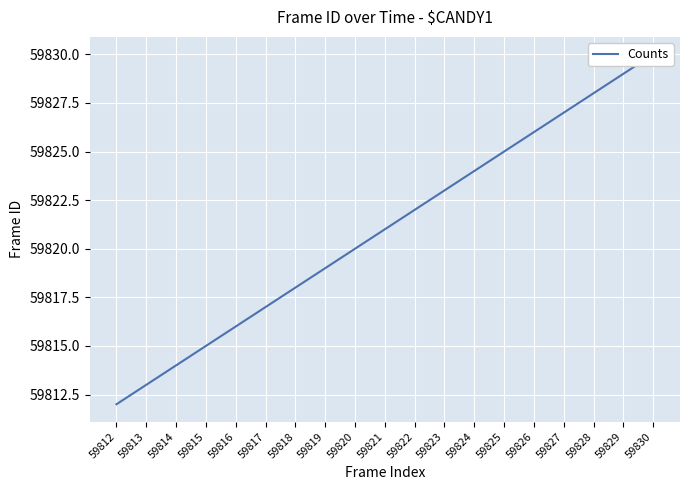

List the labels in order of value, smallest first.

59812, 59813, 59814, 59815, 59816, 59817, 59818, 59819, 59820, 59821, 59822, 59823, 59824, 59825, 59826, 59827, 59828, 59829, 59830